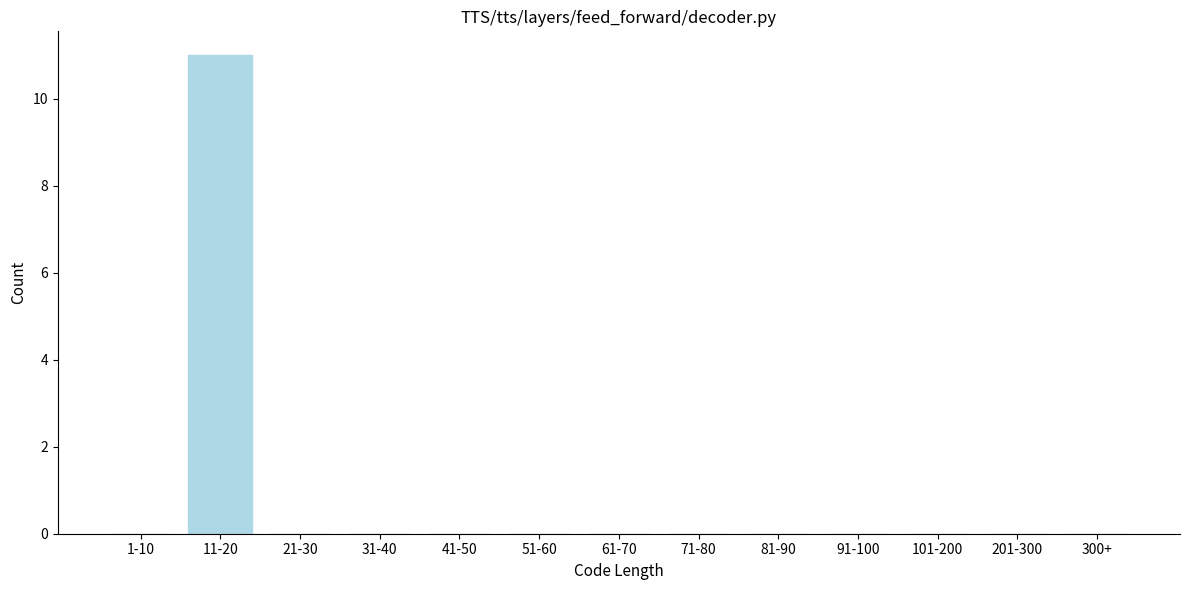

Reading left to right, what are all the values shown in this chart?

1-10=0	11-20=11	21-30=0	31-40=0	41-50=0	51-60=0	61-70=0	71-80=0	81-90=0	91-100=0	101-200=0	201-300=0	300+=0